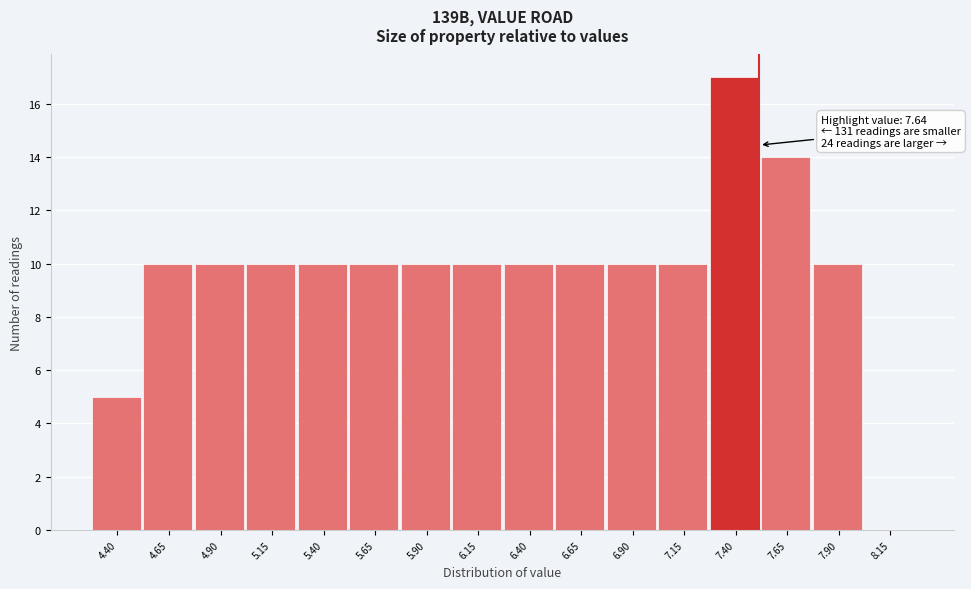

Reading right to left, list all the values displayed in this chart.

8.15=0	7.90=10	7.65=14	7.40=17	7.15=10	6.90=10	6.65=10	6.40=10	6.15=10	5.90=10	5.65=10	5.40=10	5.15=10	4.90=10	4.65=10	4.40=5